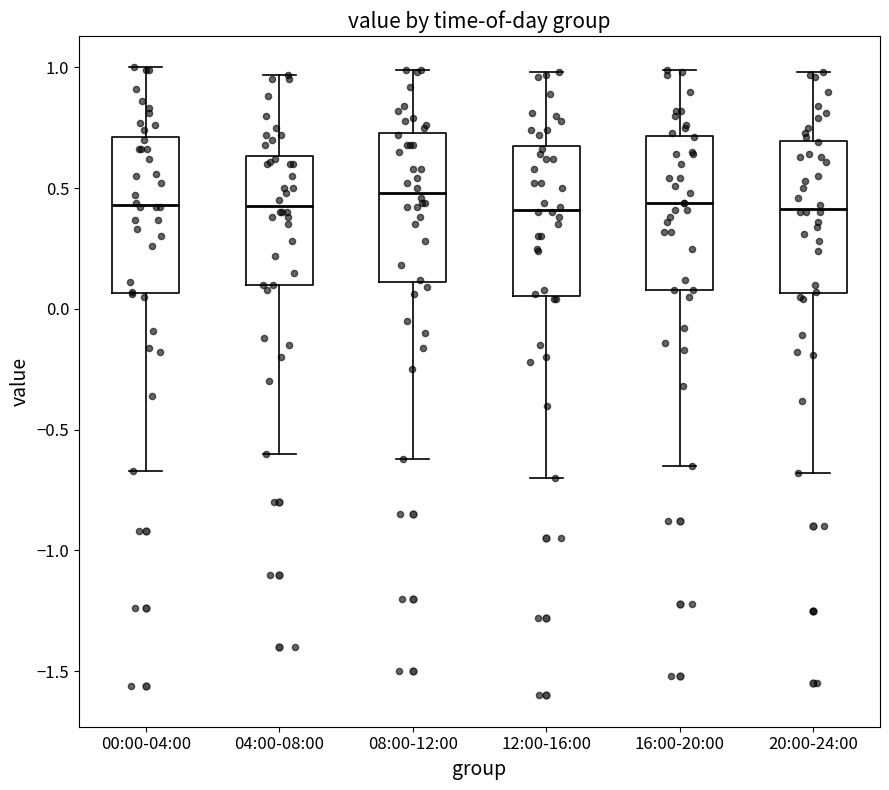

Where is the upper edge of the box for 20:00-24:00 on the y-axis? The values are not printed on the chart, so give them approximately, as read against the axis.

0.70